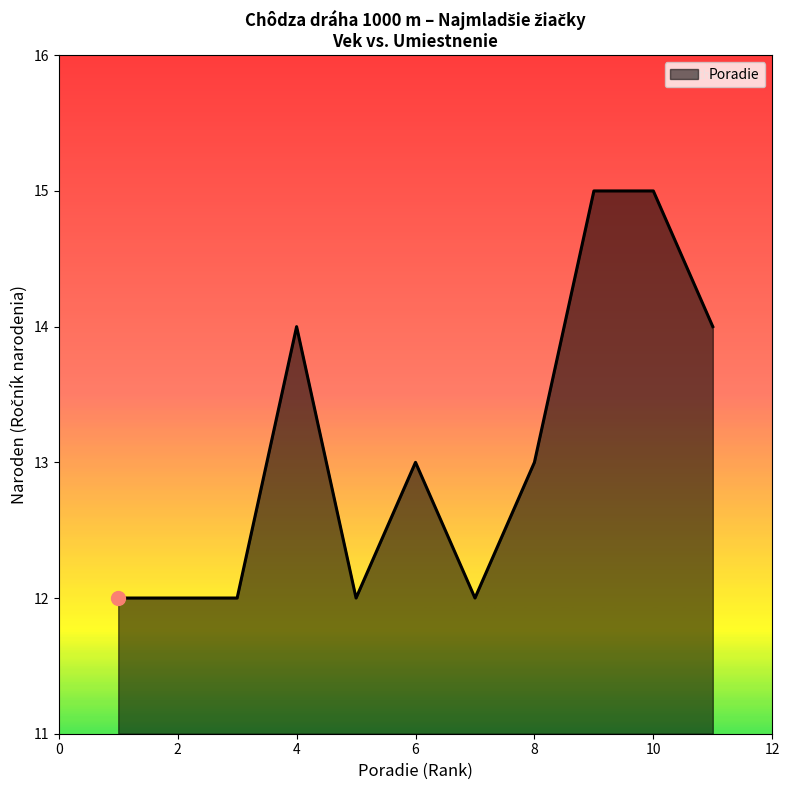

What is the greatest value displayed?

15